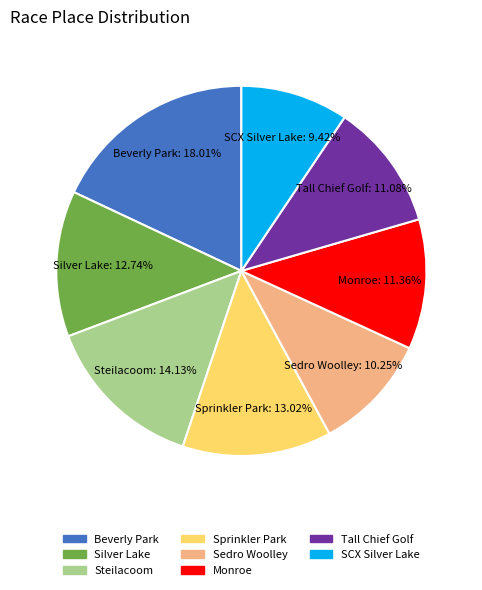

True or false: Monroe accounts for 11% of the total.

True